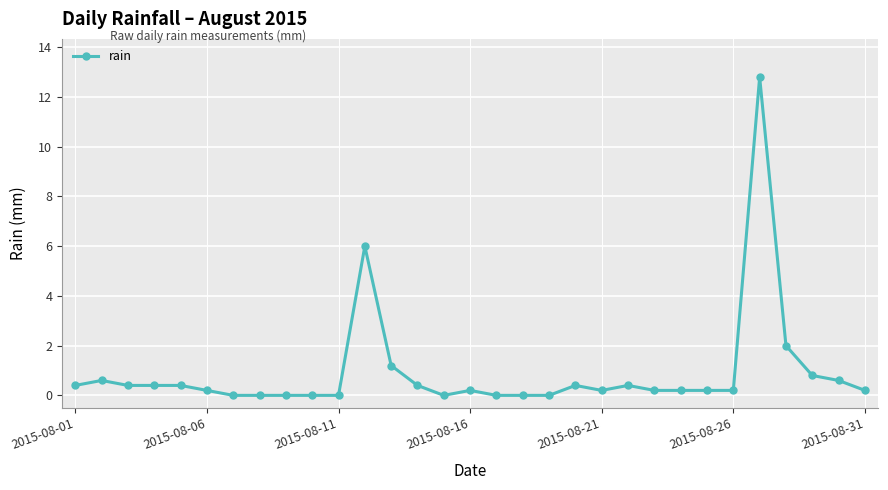

What is the difference between the maximum and minimum values?

12.8